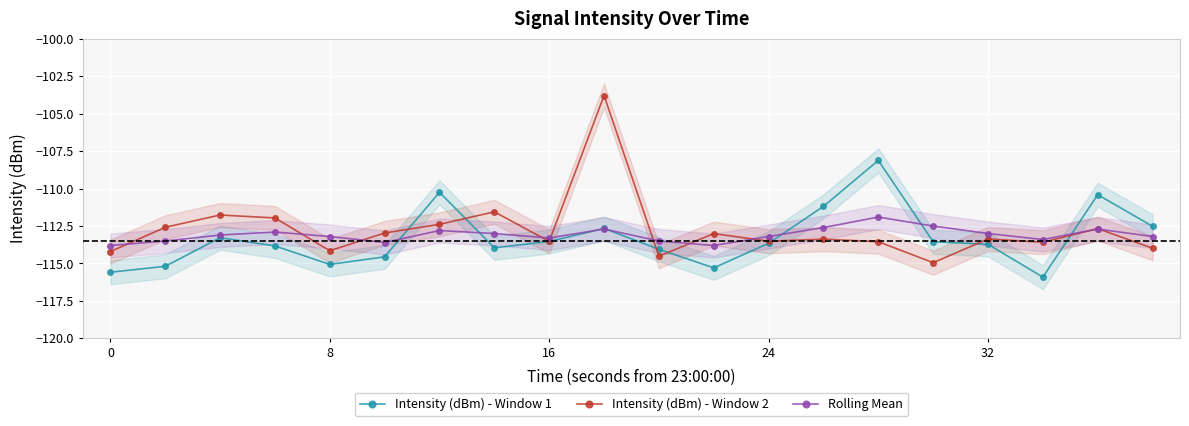

Is the value of Intensity (dBm) - Window 1 at 16 greater than the value of Intensity (dBm) - Window 2 at 0?

Yes